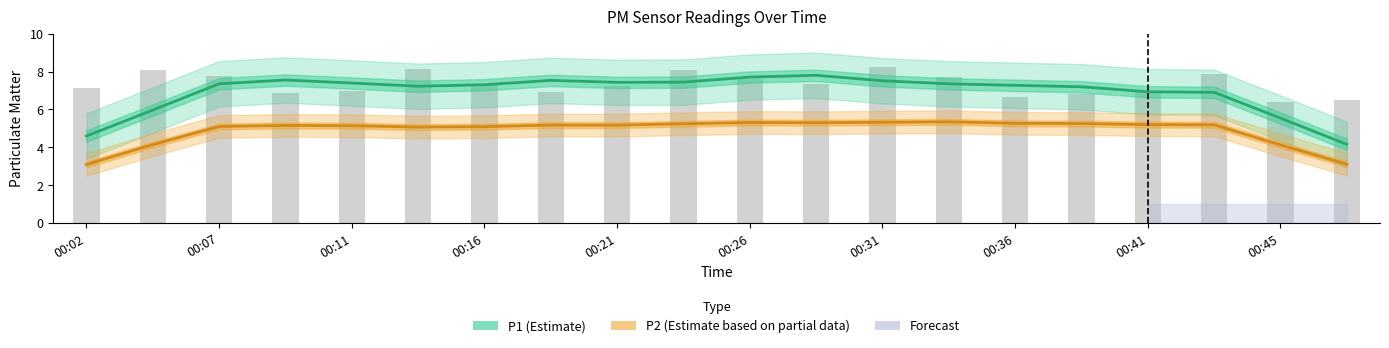

What is the difference between the maximum and second lowest values in the P2 (Estimate based on partial data) series?

2.2